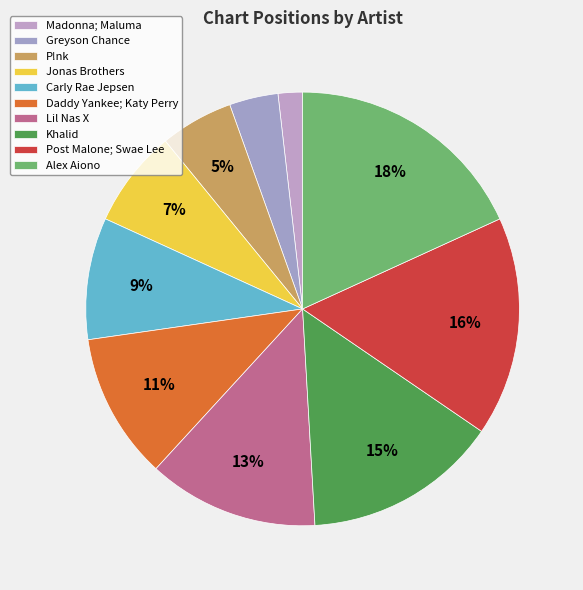

The Madonna; Maluma slice represents 1% of the pie. True or false?

False